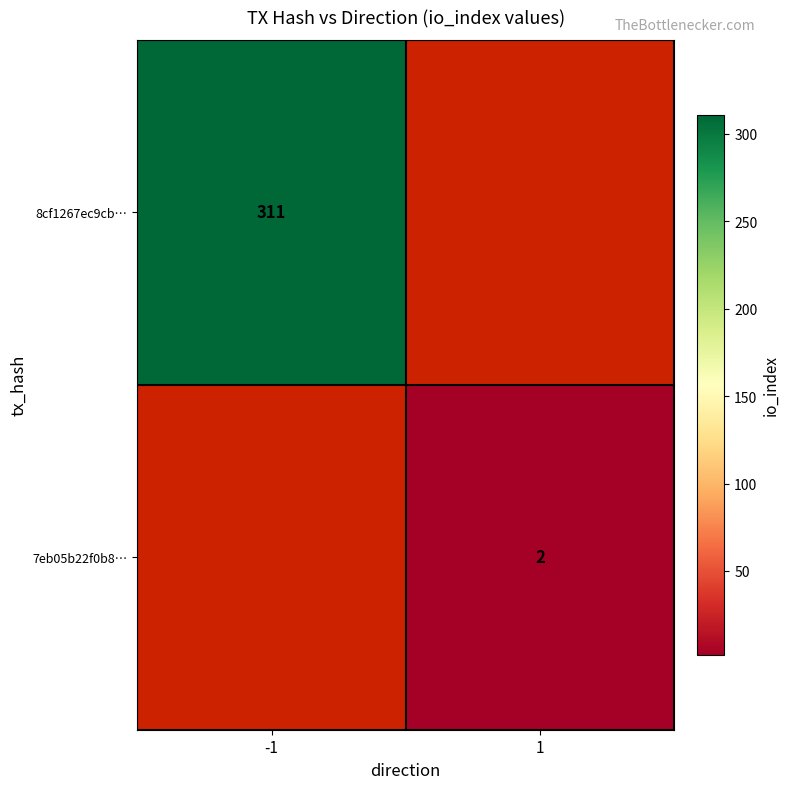

Is it true that 7eb05b22f0b8… equals 3 at 1?

False